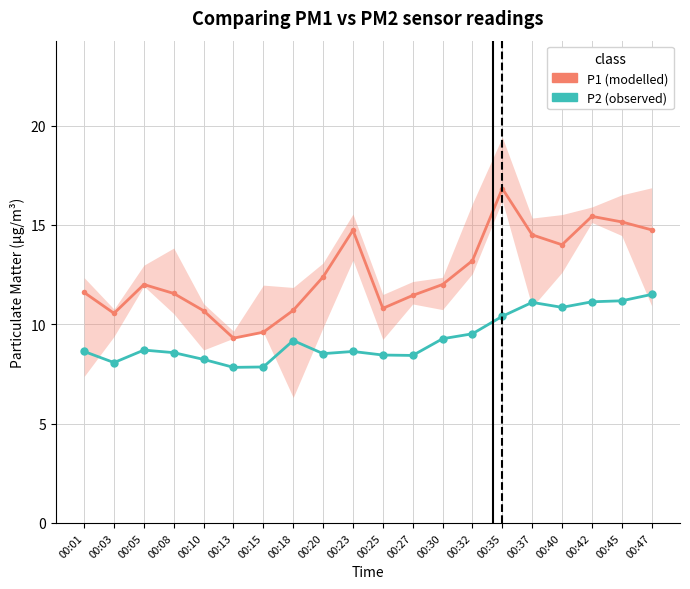

Rank the series by their maximum value, from highest to lowest.

P1 (modelled), P2 (observed)